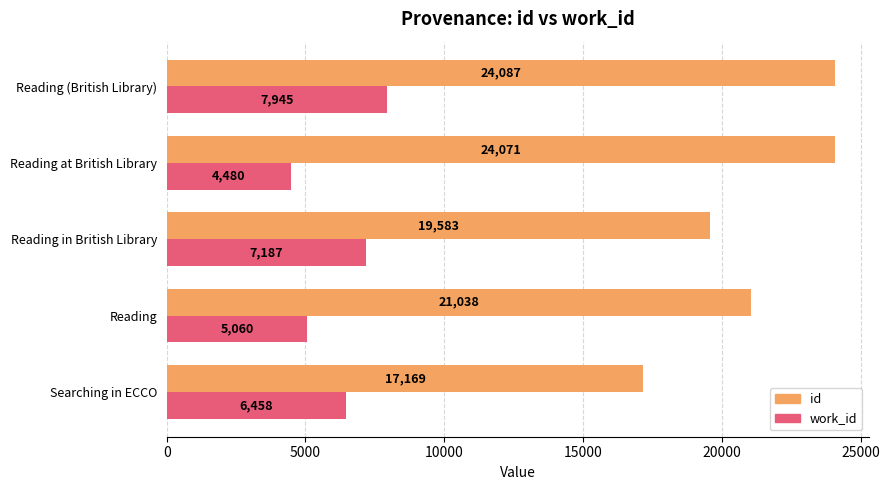

Which series has the largest range (max minus min)?

id